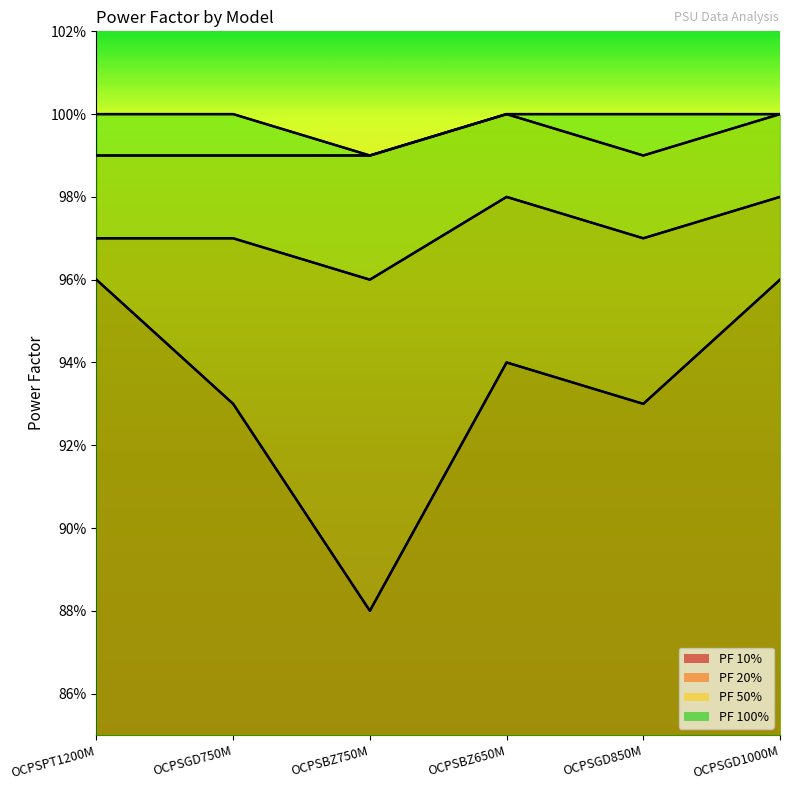

What value does the PF 50% series have at OCPSGD850M?

1.0